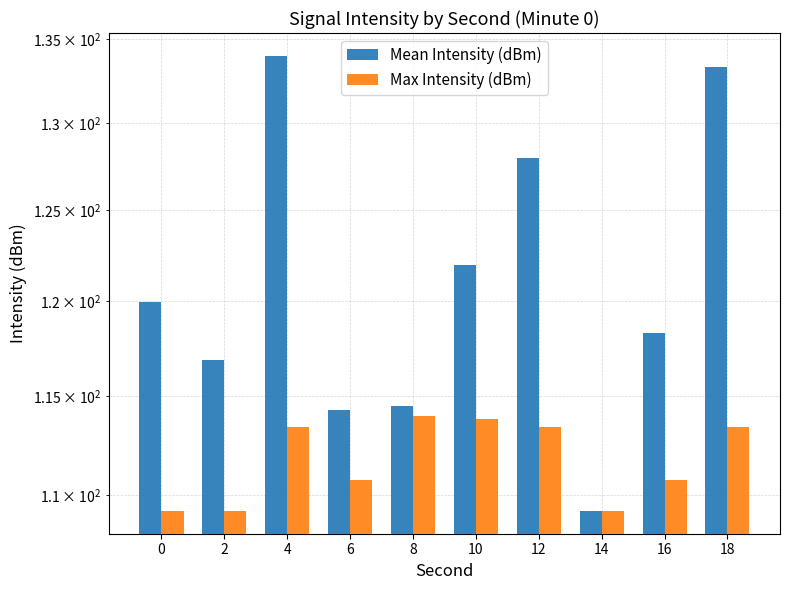

At how many categories does at least one series exceed 133?

2